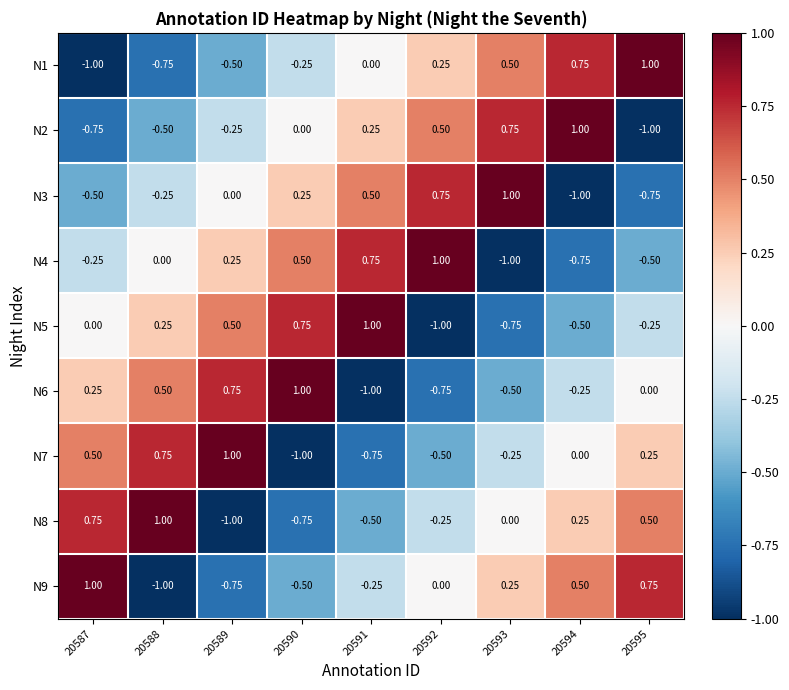

Is the value of N4 at 20593 greater than the value of N8 at 20588?

No